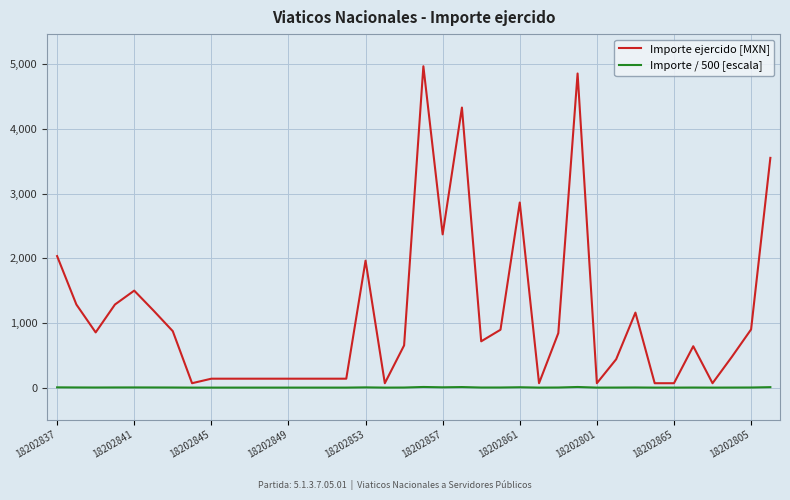

What is the maximum value shown in the chart?

4970.0